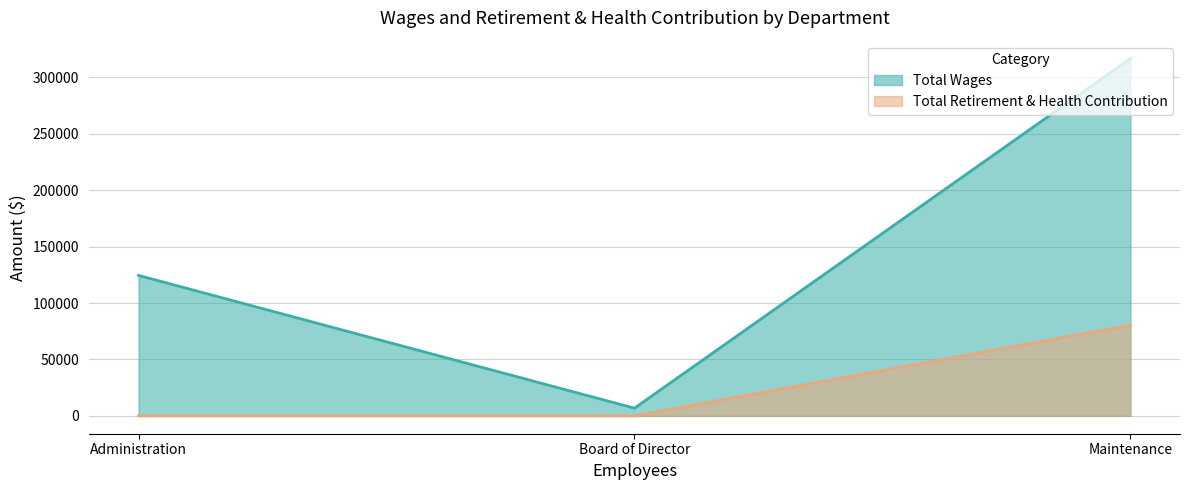

Where is Total Wages nearest to the value 161739?

Administration